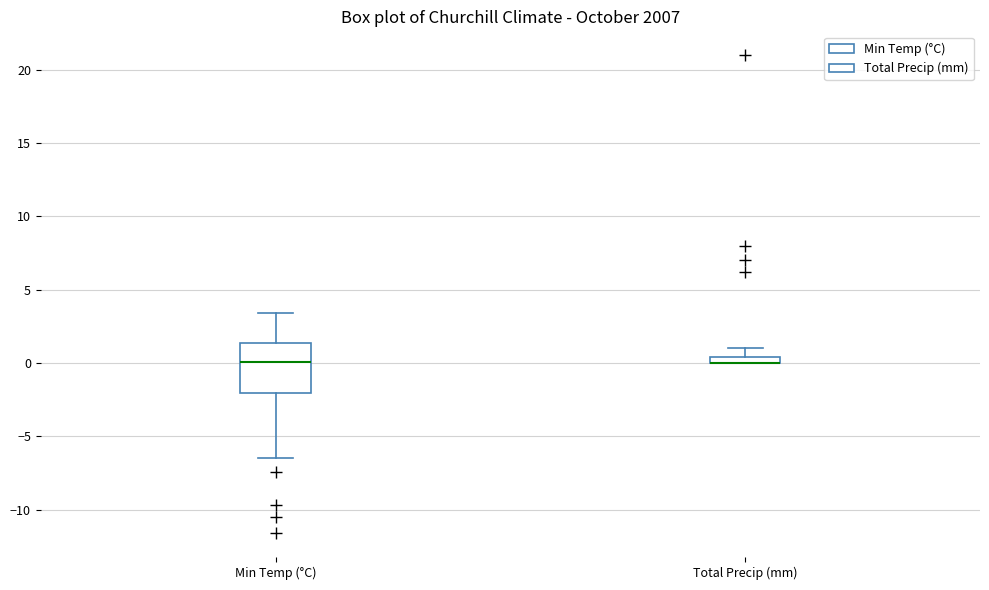

Comparing the boxes themselves (not the whiskers), which one is the tallest?

Min Temp (°C)